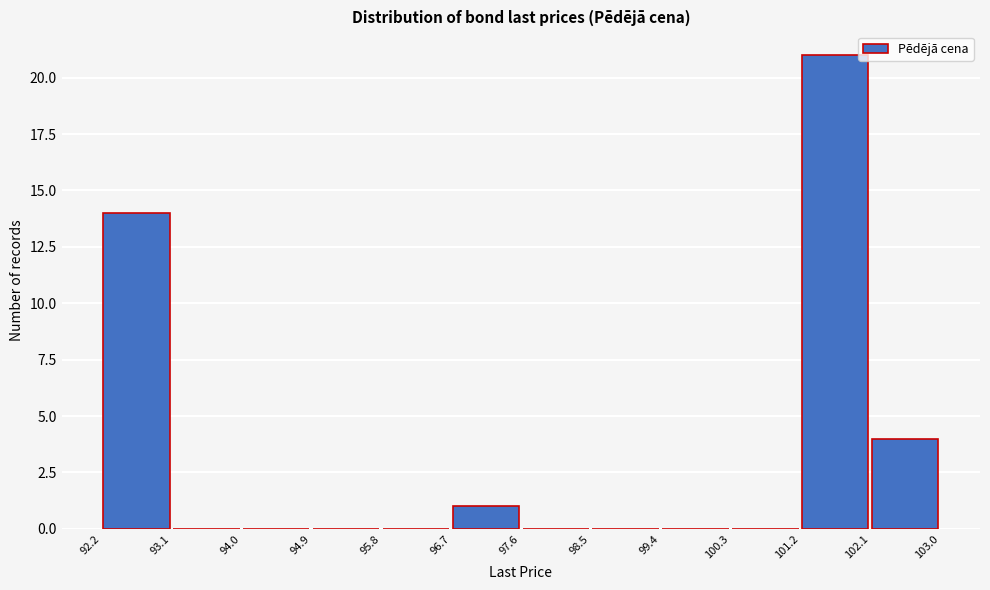

Which range on the x-axis has the tallest bar?

101.2 to 102.1